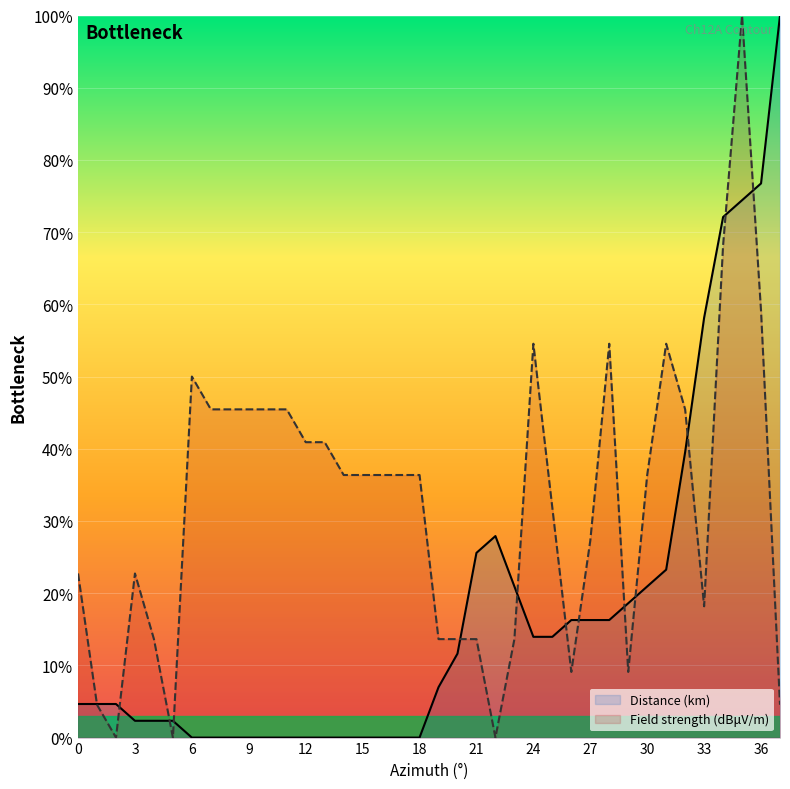

How many lines are shown in the chart?

2